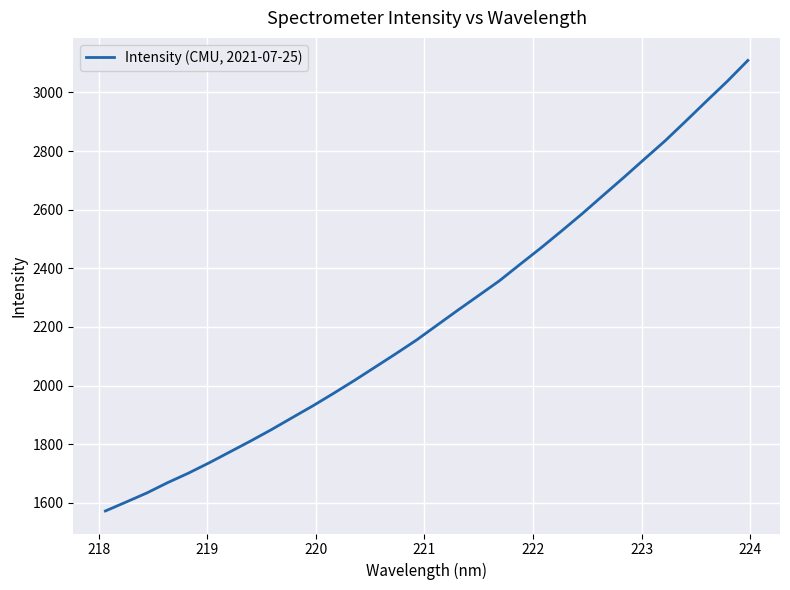

What is the difference between the maximum and minimum values?

1537.0